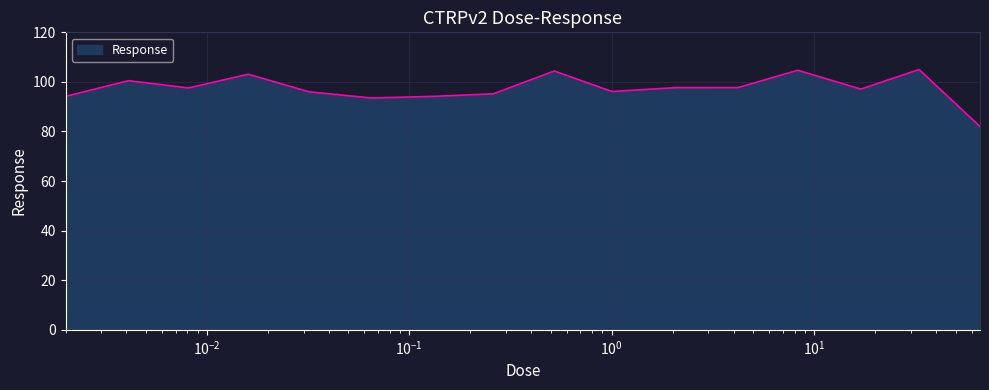

What is the minimum value shown in the chart?

82.0